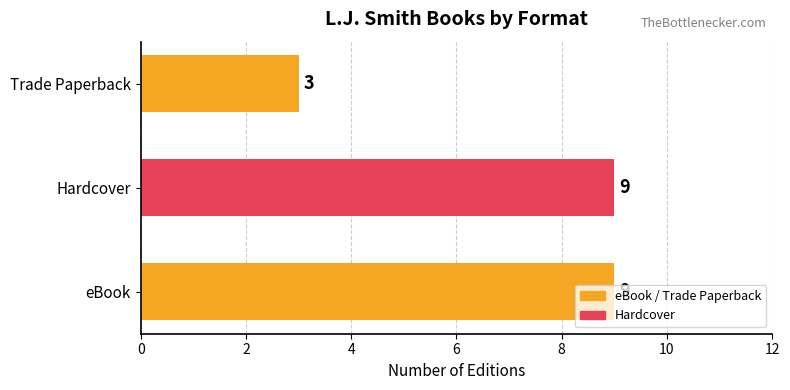

What is the sum of all values?

21